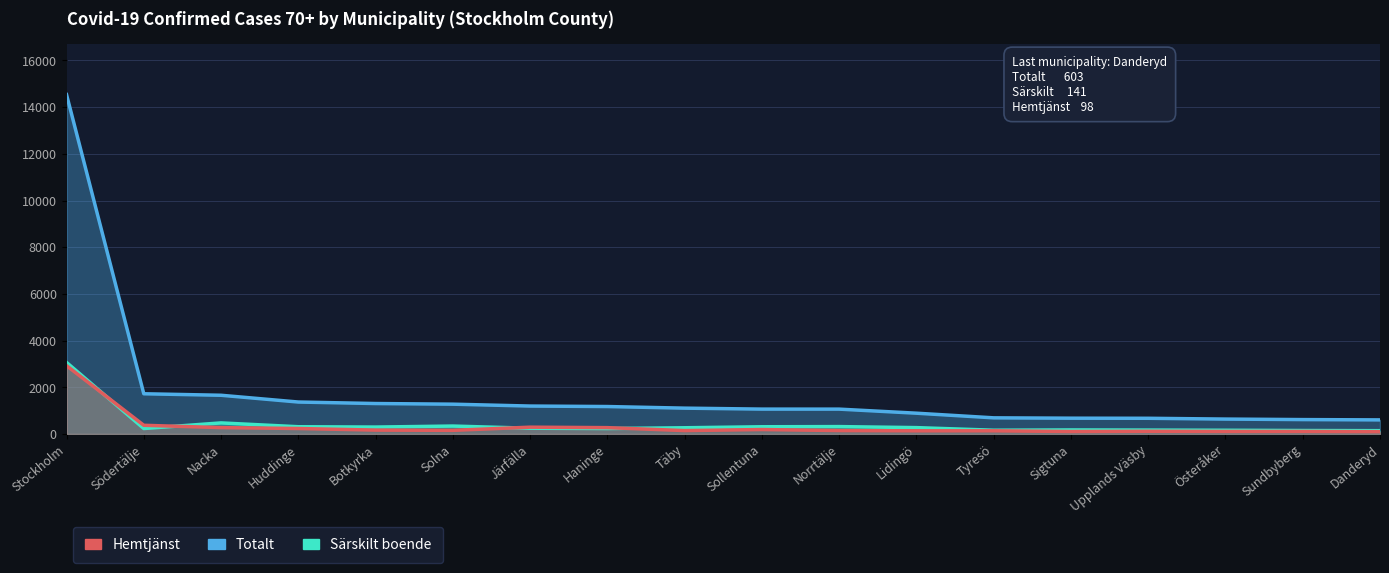

List the series in order of their peak value, lowest first.

Hemtjänst (Antal), Särskilt boende (Antal), Totalt (Antal)